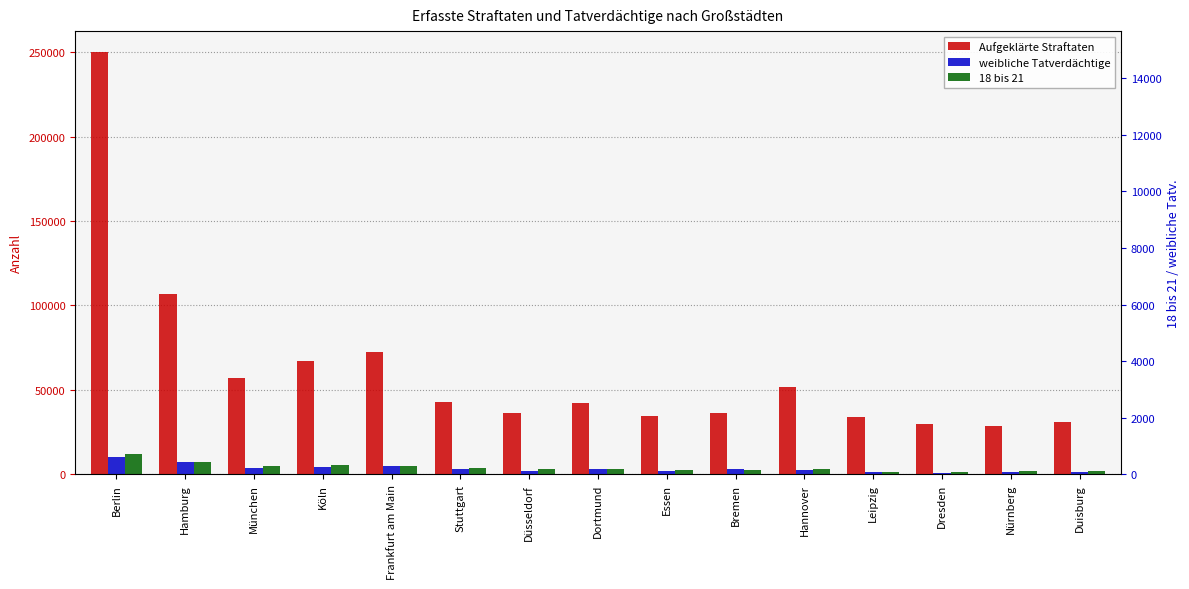

Reading right to left, list all the values displayed in this chart.

Aufgeklärte Straftaten: Duisburg=30706	Nürnberg=28793	Dresden=29804	Leipzig=33831	Hannover=51709	Bremen=36314	Essen=34343	Dortmund=42491	Düsseldorf=36426	Stuttgart=42742	Frankfurt am Main=72412	Köln=66913	München=56785	Hamburg=106800	Berlin=249973
weibliche Tatverdächtige: Duisburg=1575	Nürnberg=1528	Dresden=1052	Leipzig=1238	Hannover=2534	Bremen=3162	Essen=2199	Dortmund=3209	Düsseldorf=2176	Stuttgart=2930	Frankfurt am Main=4842	Köln=4562	München=3465	Hamburg=7003	Berlin=10253
18 bis 21: Duisburg=1822	Nürnberg=2163	Dresden=1316	Leipzig=1486	Hannover=3316	Bremen=2352	Essen=2454	Dortmund=3219	Düsseldorf=3077	Stuttgart=3858	Frankfurt am Main=4674	Köln=5287	München=4607	Hamburg=7049	Berlin=12052